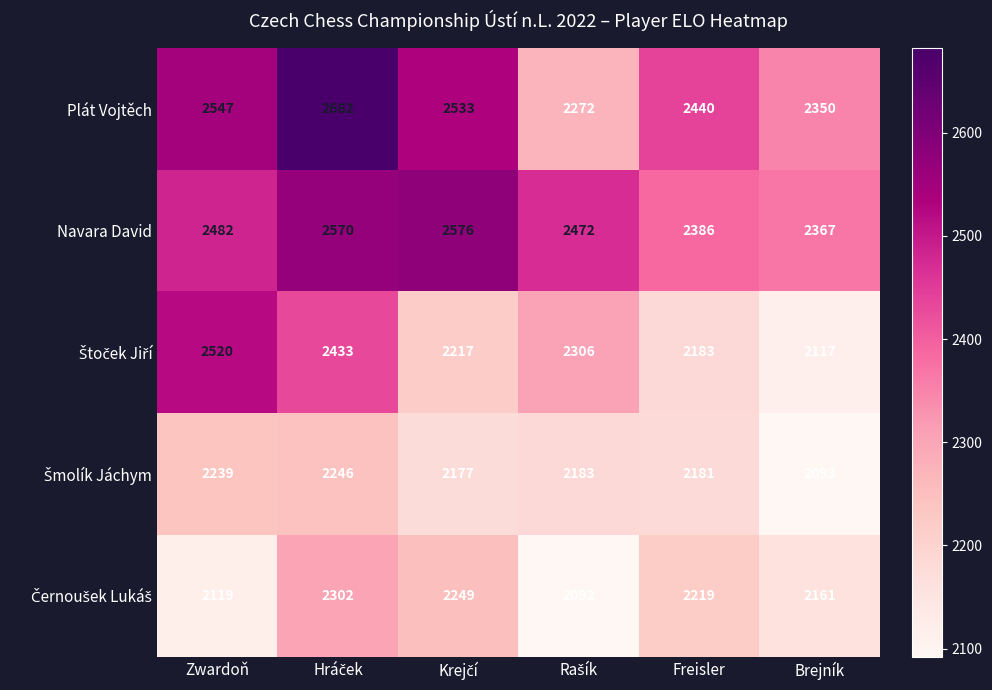

What is the lowest value of the Navara David series?

2367